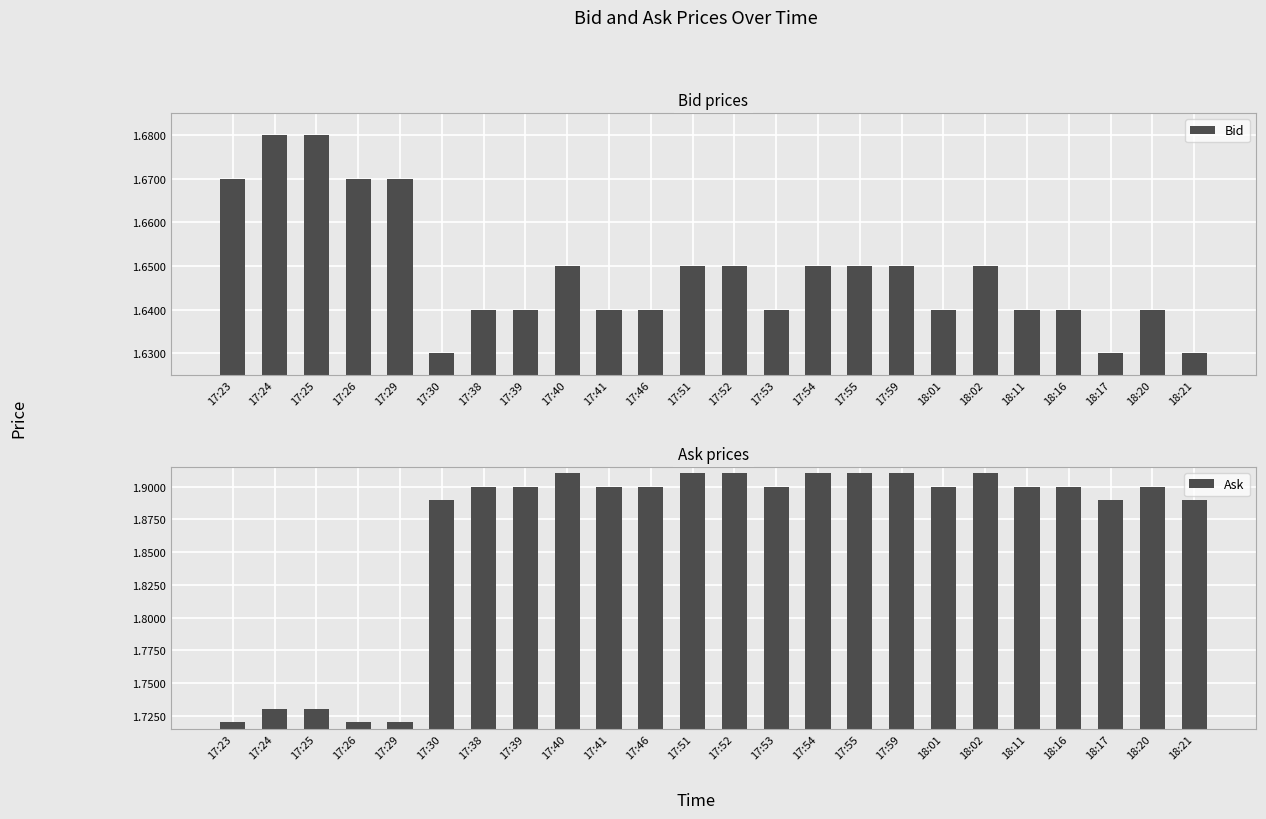

What is the label of the 12th bar from the left?

17:51